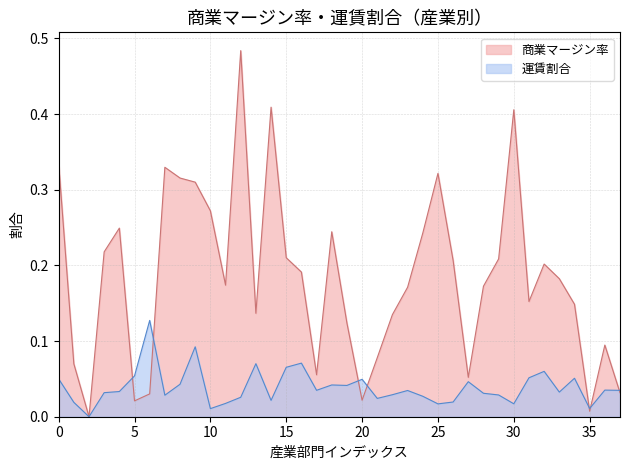

Which series changed the most between 13 and 30?

商業マージン率